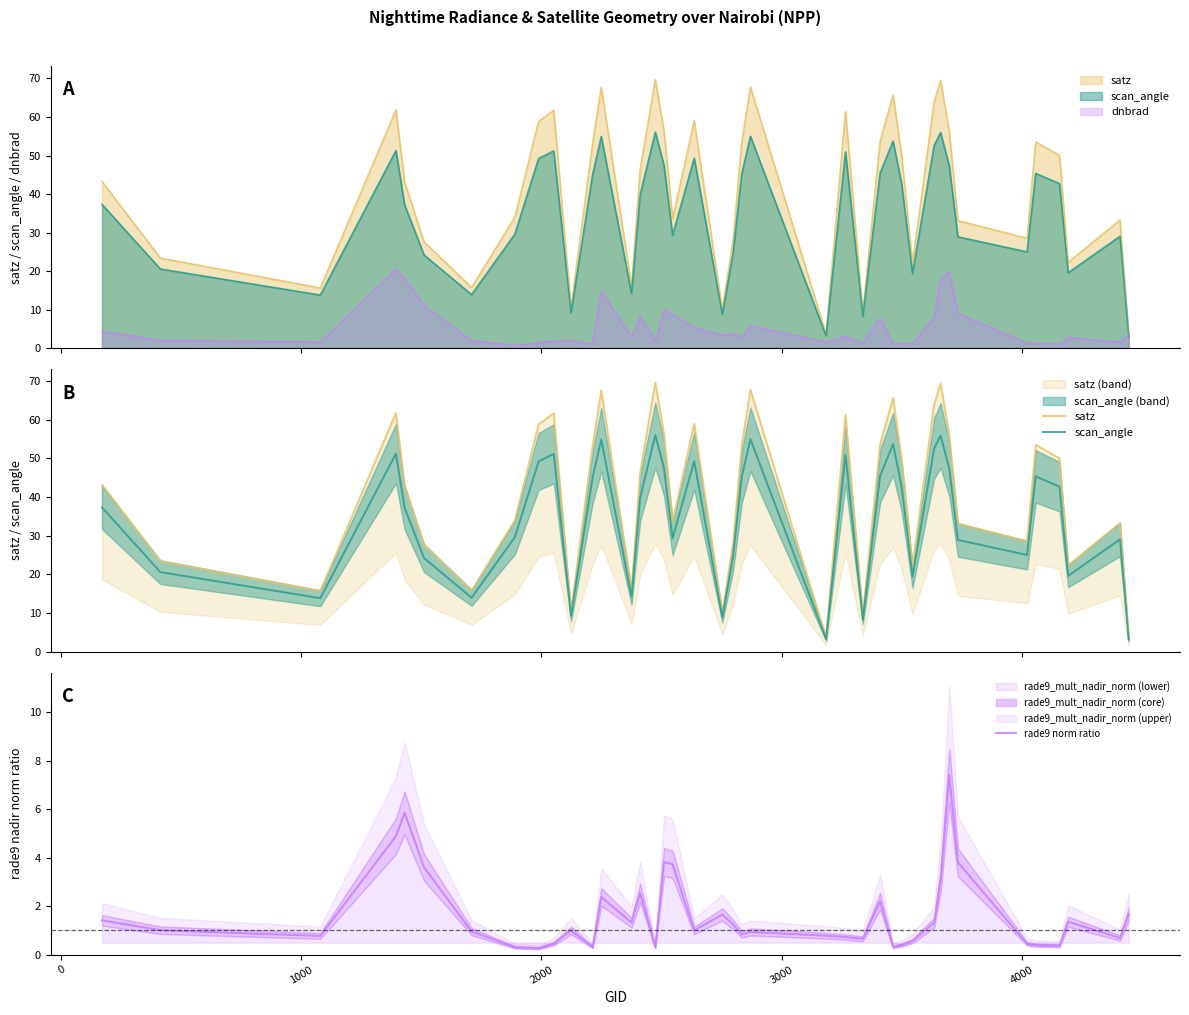

Is the value of scan_angle at 2000 greater than the value of rade9 norm ratio at 14?

Yes